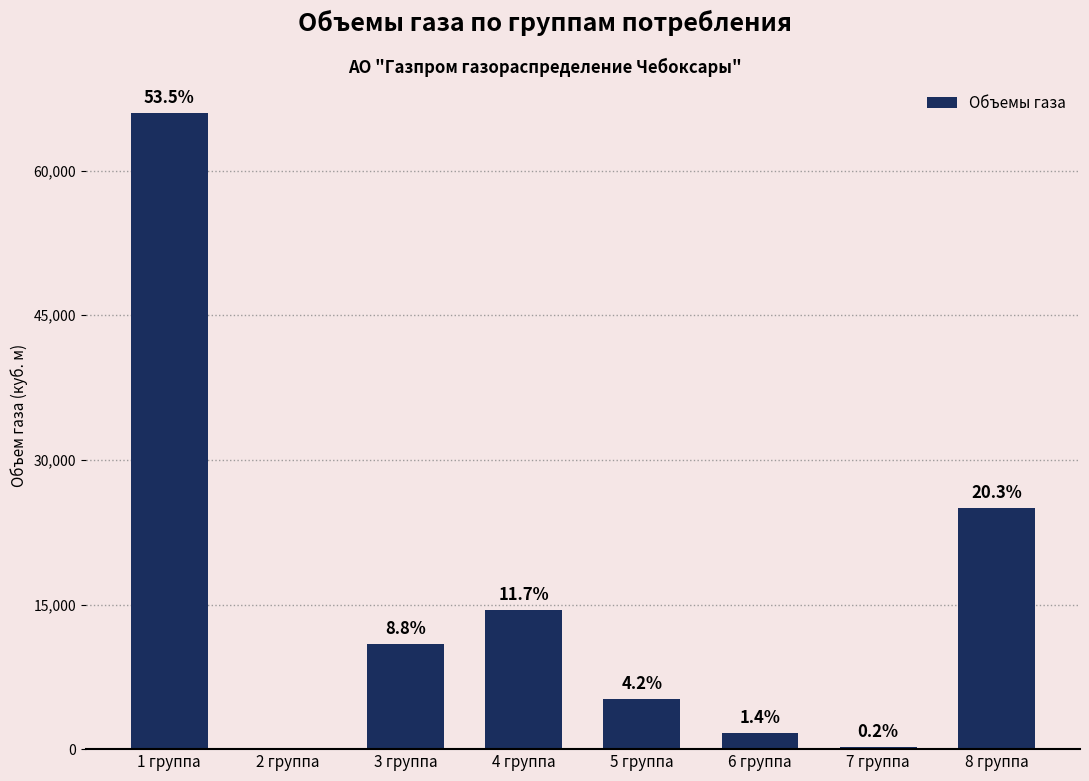

Count the number of data series in this chart.

1